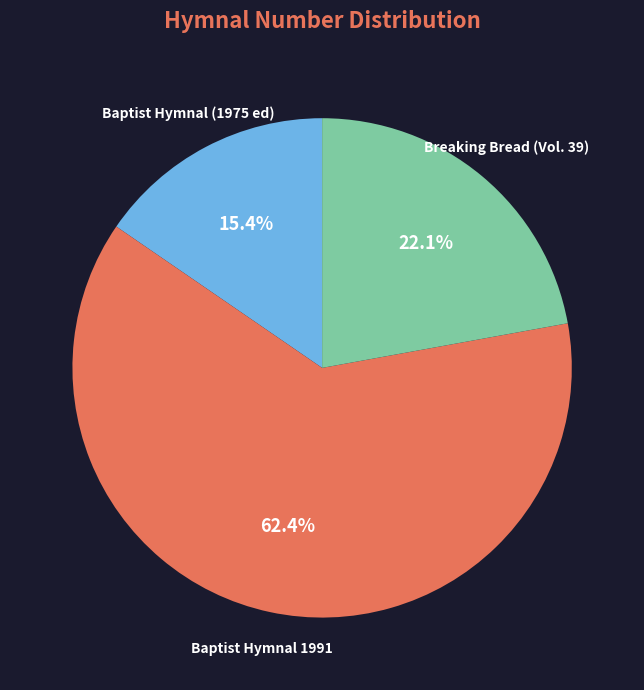

Approximately how many times larger is the value at Baptist Hymnal (1975 ed) compared to Breaking Bread (Vol. 39)?

0.7